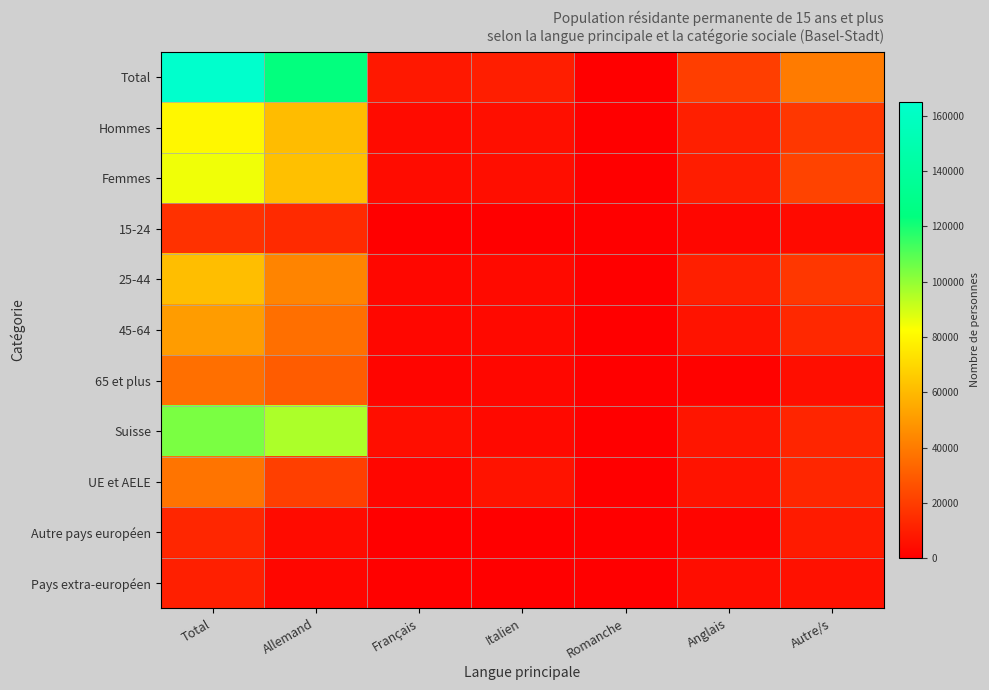

At Italien, list the series in order from largest to smallest.

Total, UE et AELE, Hommes, Femmes, 25-44, Suisse, 45-64, 65 et plus, 15-24, Autre pays européen, Pays extra-européen